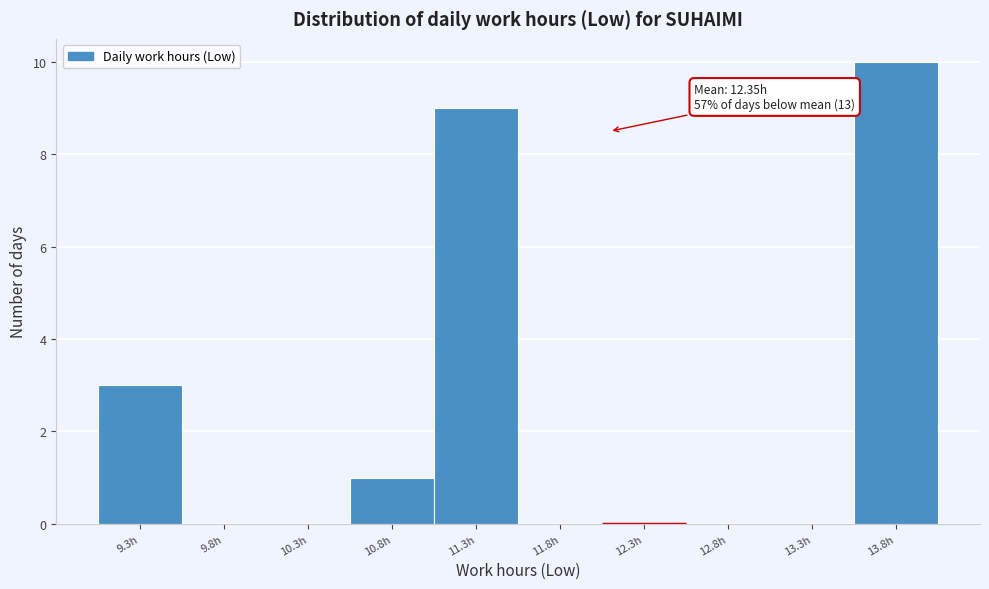

Reading right to left, list all the values displayed in this chart.

13.8h=10	13.3h=0	12.8h=0	12.3h=0	11.8h=0	11.3h=9	10.8h=1	10.3h=0	9.8h=0	9.3h=3